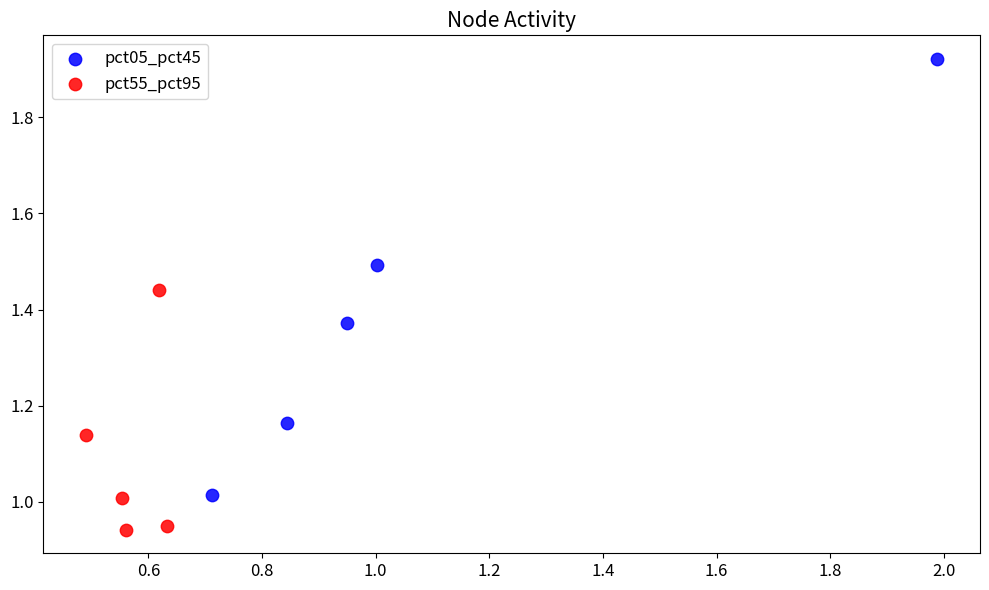

Which series has the largest Y range (max minus min)?

pct05_pct45